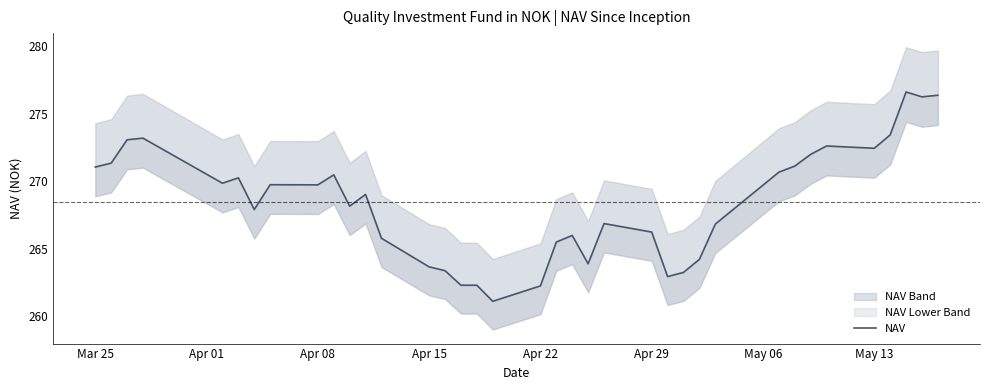

The value at 12 is 135.3. True or false?

False